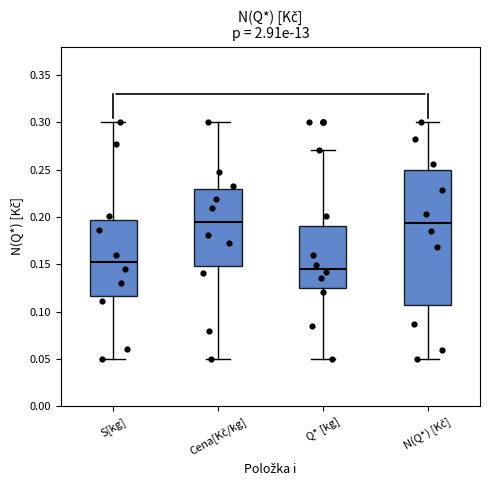

Where is the lower edge of the box for Q* [kg] on the y-axis? The values are not printed on the chart, so give them approximately, as read against the axis.

0.125